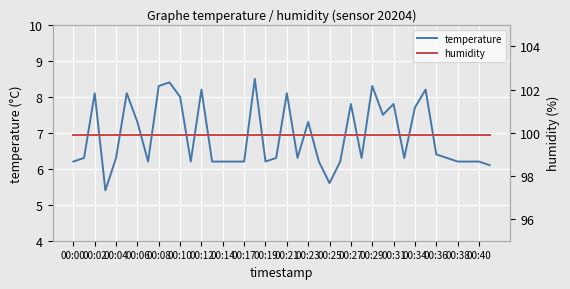

List the series in order of their overall mean, lowest first.

temperature, humidity